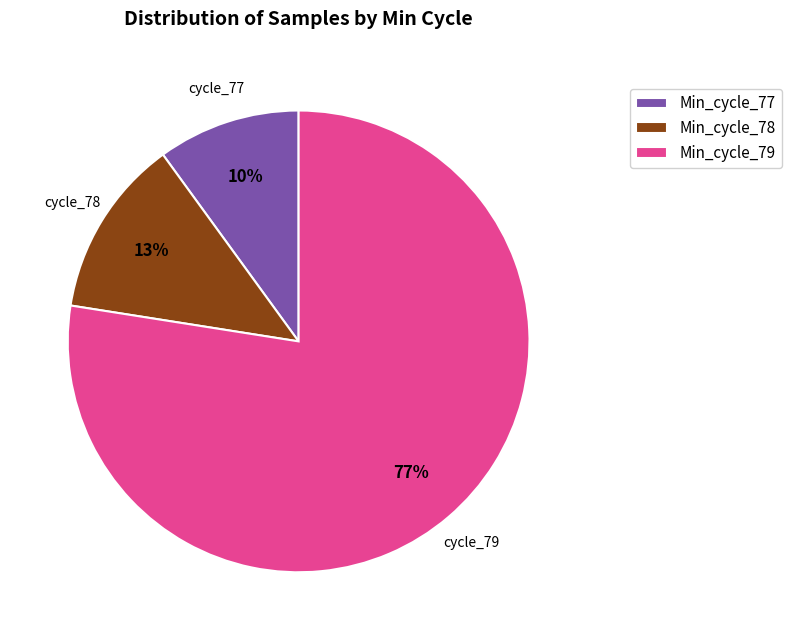

True or false: Min_cycle_78 accounts for 13% of the total.

True